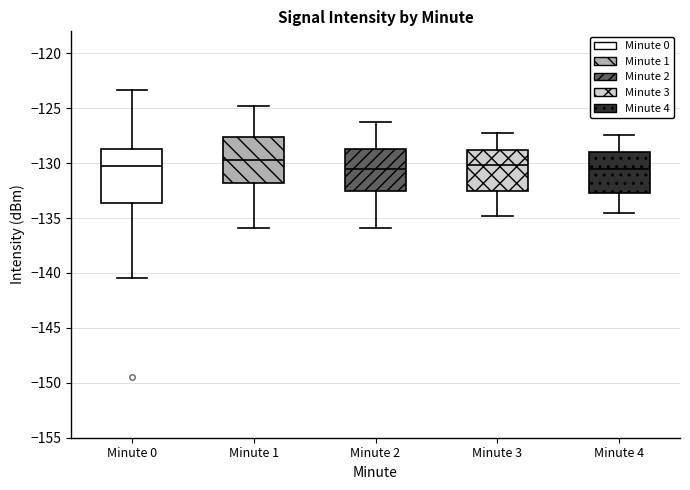

Reading left to right, read every box against the y-axis: the position of its median line, the range the box covers, and the ends of its whiskers. The values are not printed on the chart, so give them approximately, as read against the axis.

Minute 0: median -130.5, box -133.5 to -128.5, whiskers -140.5 to -123.5
Minute 1: median -129.5, box -132.0 to -127.5, whiskers -136.0 to -125.0
Minute 2: median -130.5, box -132.5 to -128.5, whiskers -136.0 to -126.5
Minute 3: median -130.0, box -132.5 to -129.0, whiskers -135.0 to -127.5
Minute 4: median -130.5, box -132.5 to -129.0, whiskers -134.5 to -127.5